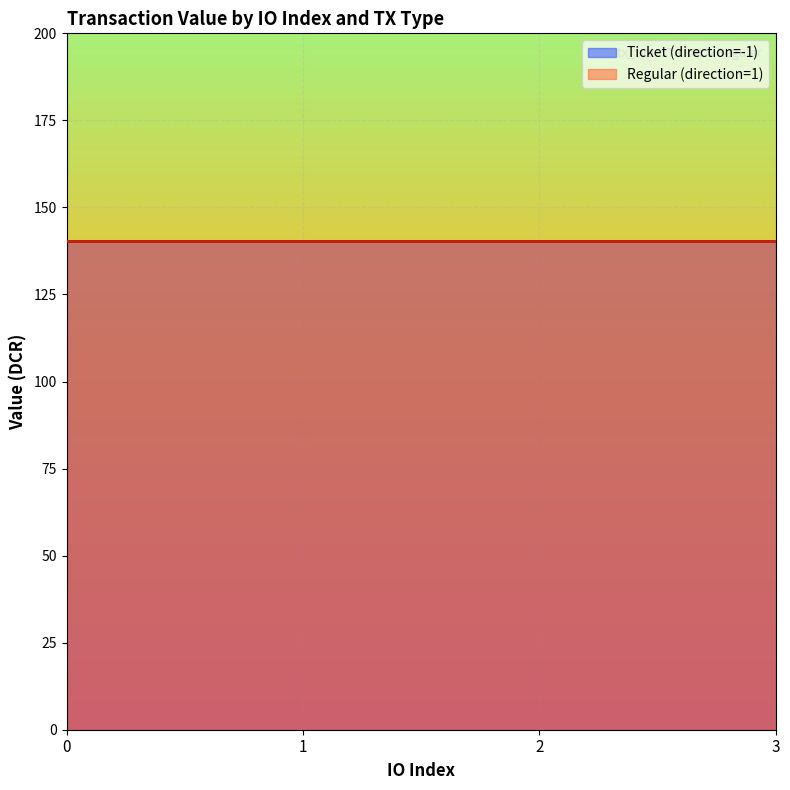

What is the value of the io_index point at the 4th from the left?

1.0